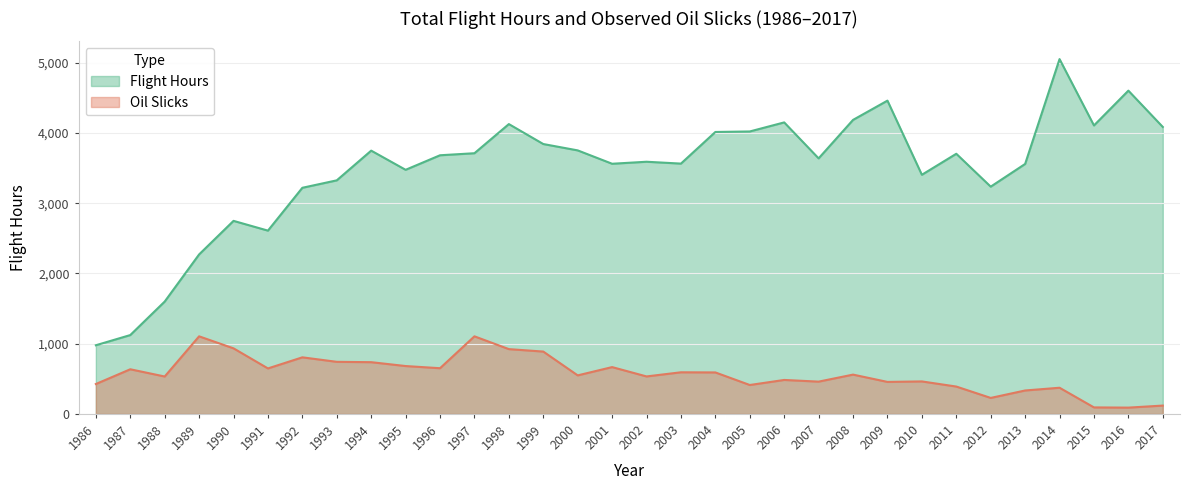

What is the difference between the second highest and minimum values in the Flight Hours series?

3625.2